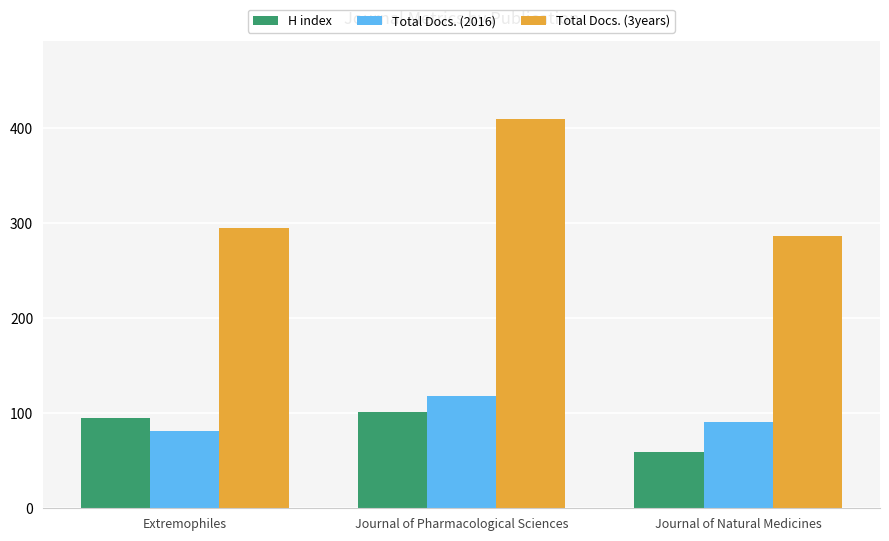

Reading right to left, list all the values displayed in this chart.

H index: 59	101	95
Total Docs. (2016): 91	118	81
Total Docs. (3years): 287	410	295